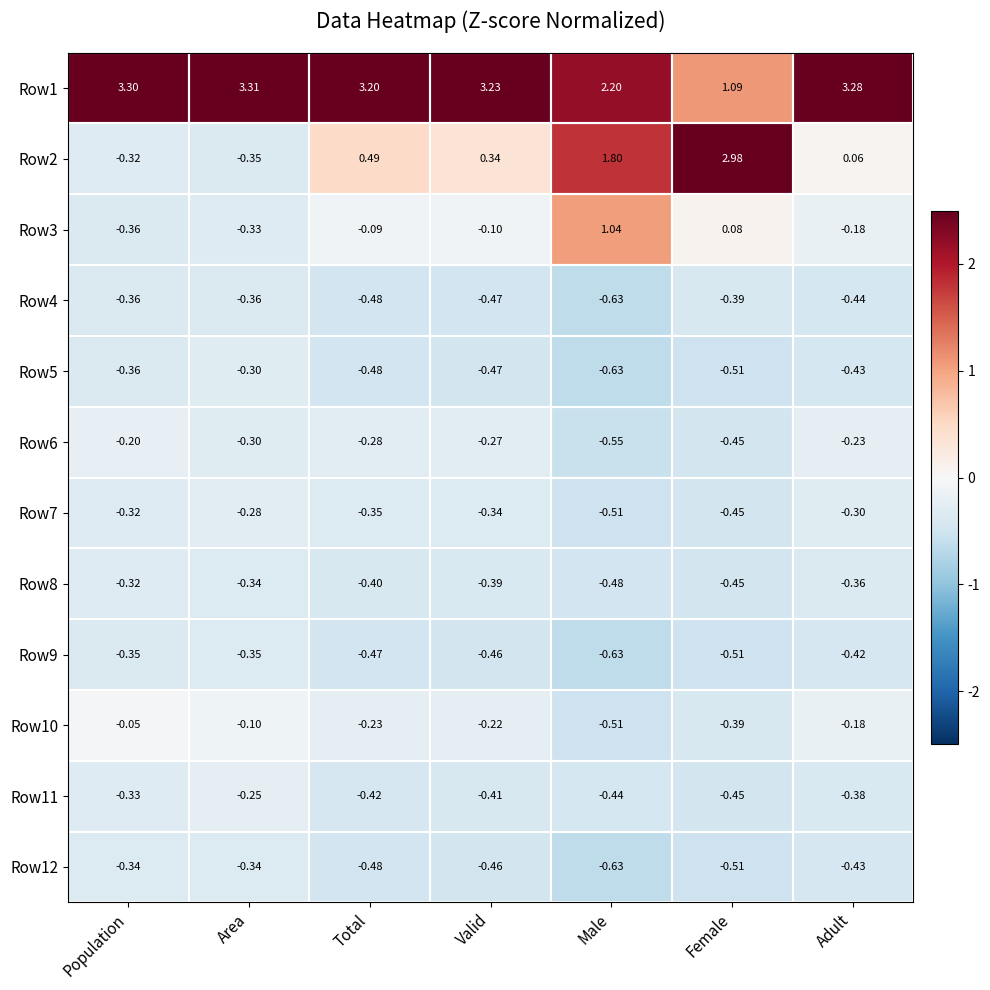

Where is Row2 nearest to the value 1?

Total